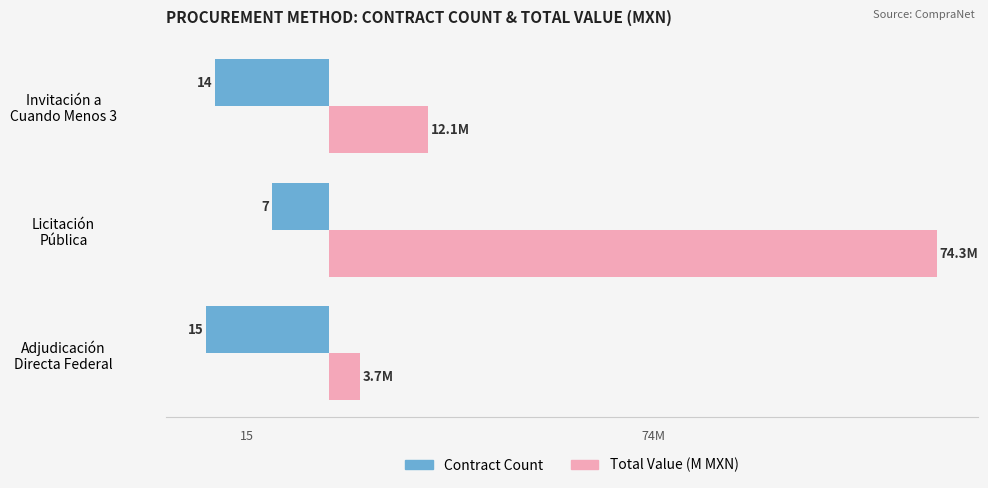

What are all the series names shown in the legend?

Contract Count, Total Value (M MXN)